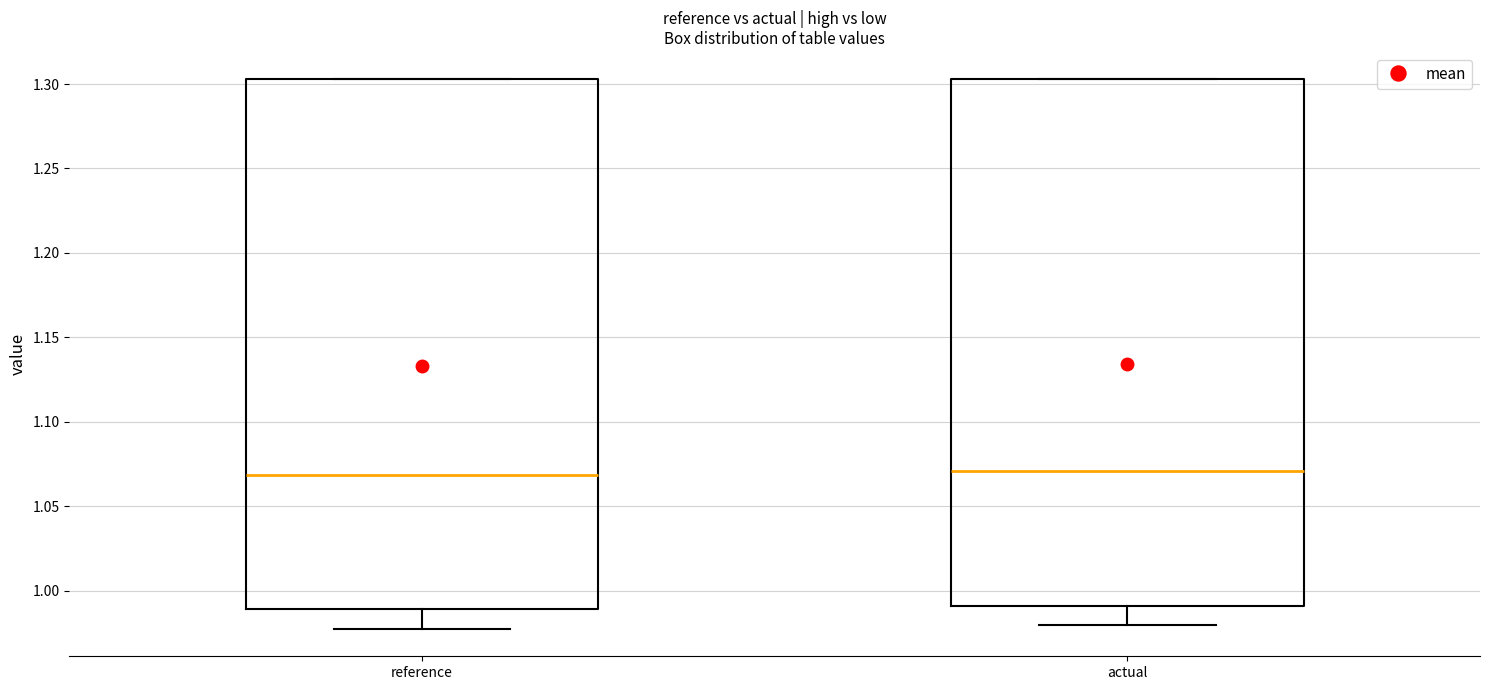

Where does the lower whisker of the box for actual end on the y-axis? The values are not printed on the chart, so give them approximately, as read against the axis.

0.980